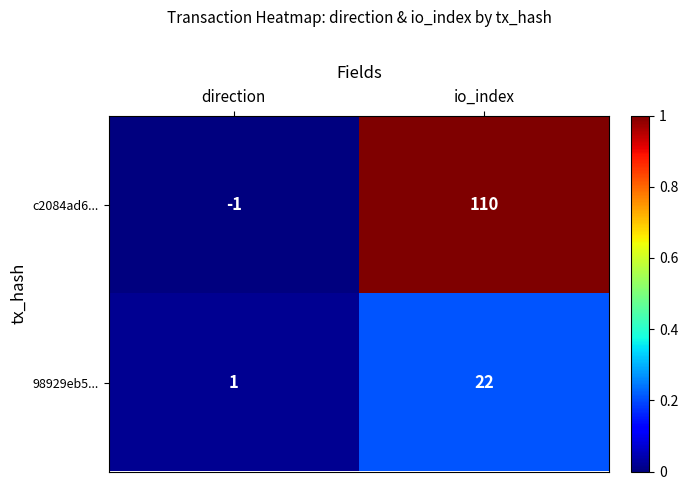

What is the difference between the c2084ad6... values at io_index and direction?

111